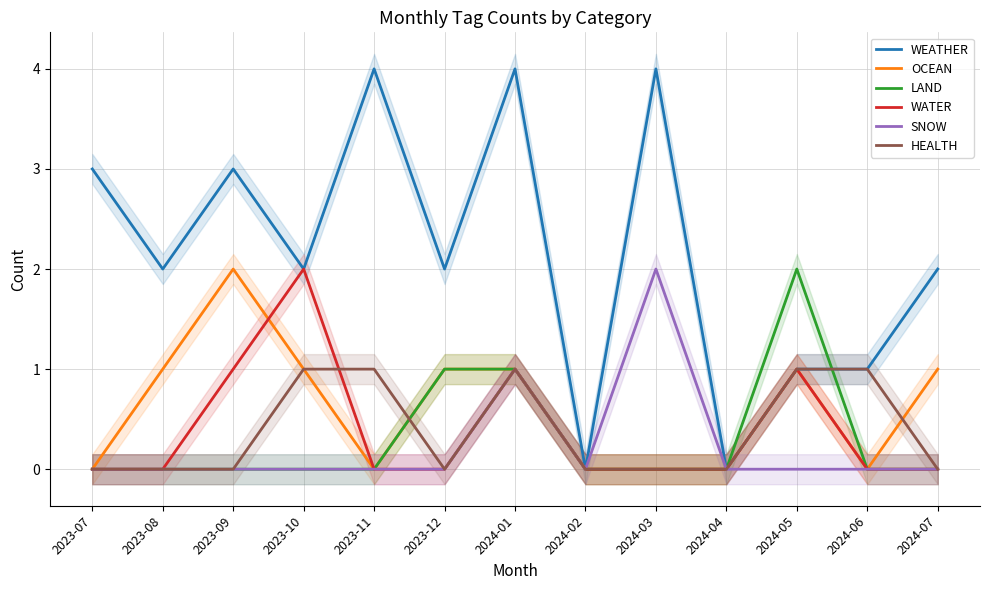

Between 2024-01 and 2024-06, which series saw the biggest shift?

WEATHER